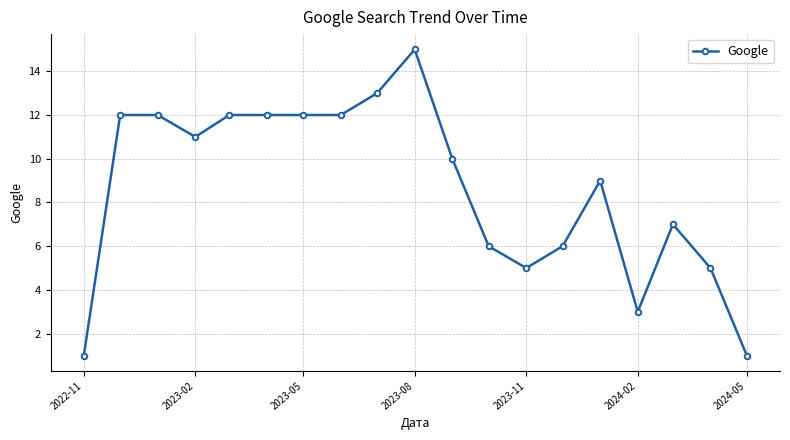

What is the maximum value shown in the chart?

15